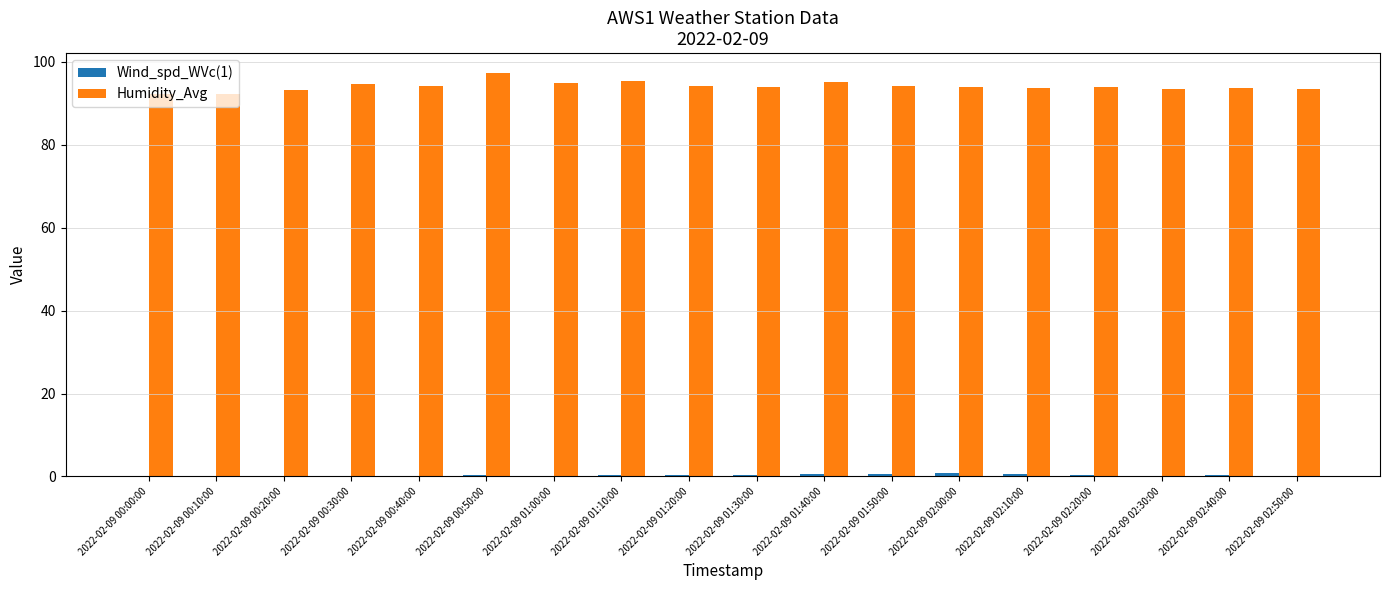

At which label does Humidity_Avg reach its peak?

2022-02-09 00:50:00